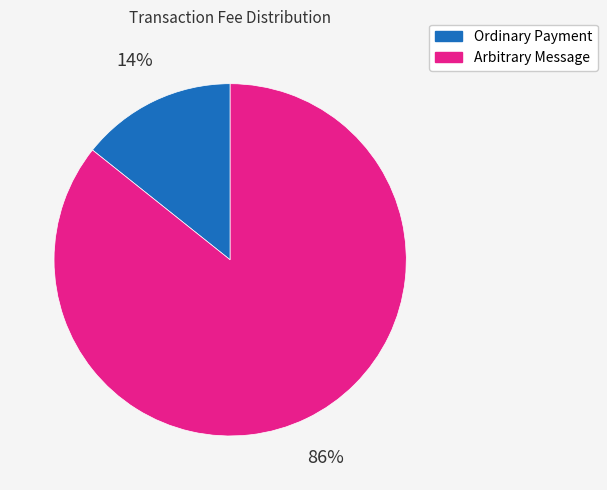

Rank the categories by value from highest to lowest.

Arbitrary Message, Ordinary Payment